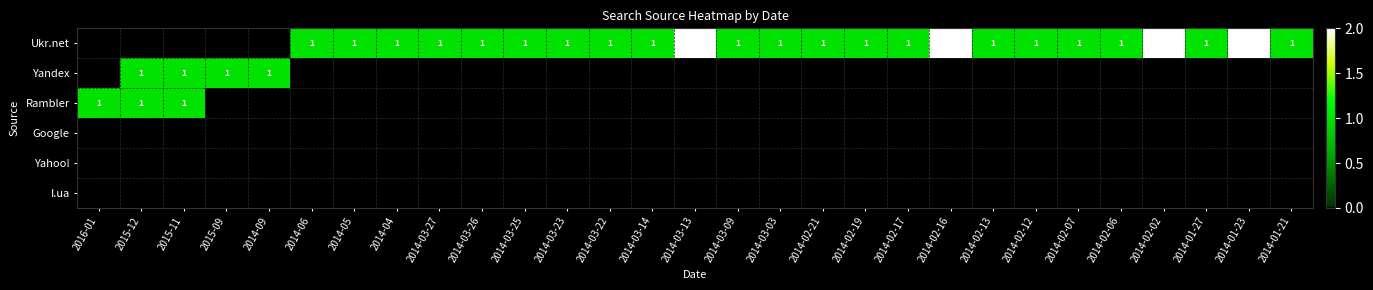

The Ukr.net series shows 0 at 2015-12. True or false?

True